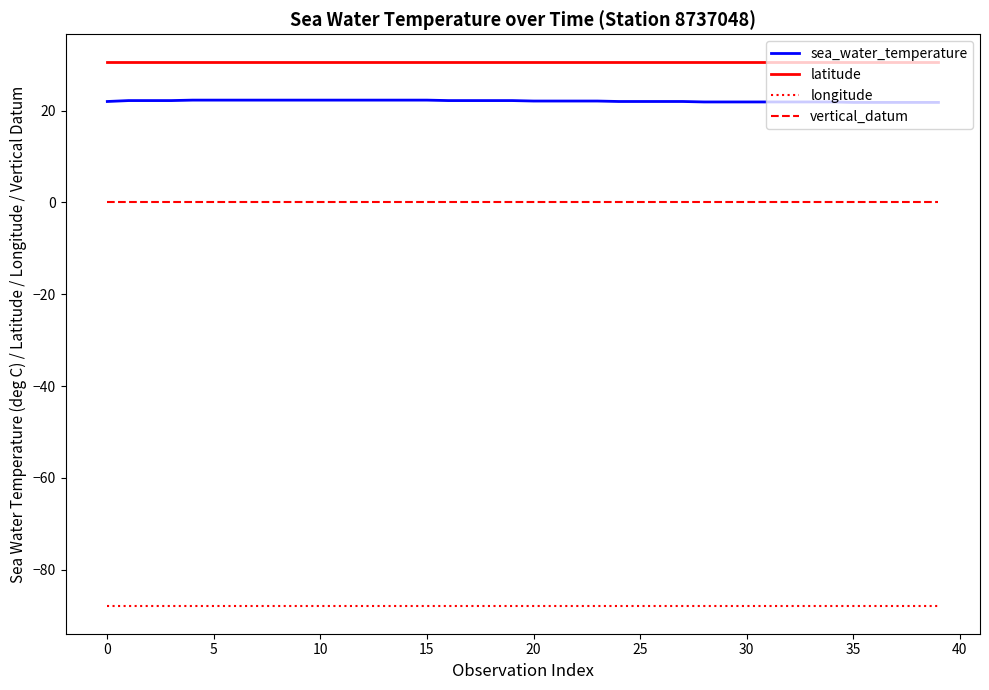

Rank the series by their maximum value, from highest to lowest.

latitude, sea_water_temperature, vertical_datum, longitude